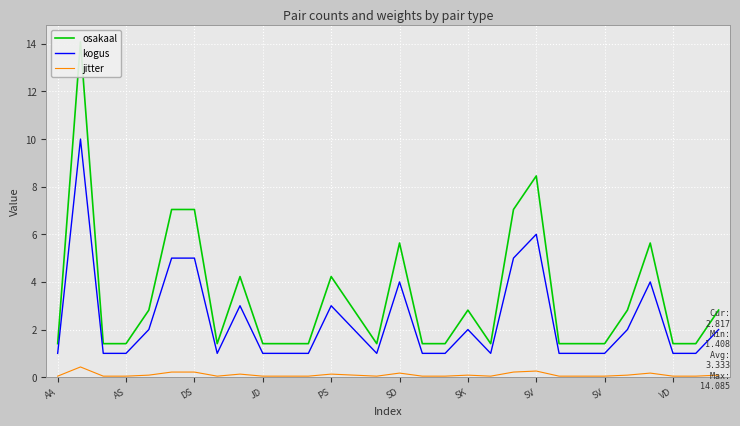

What is the difference between the highest and lowest values at 24?

1.4